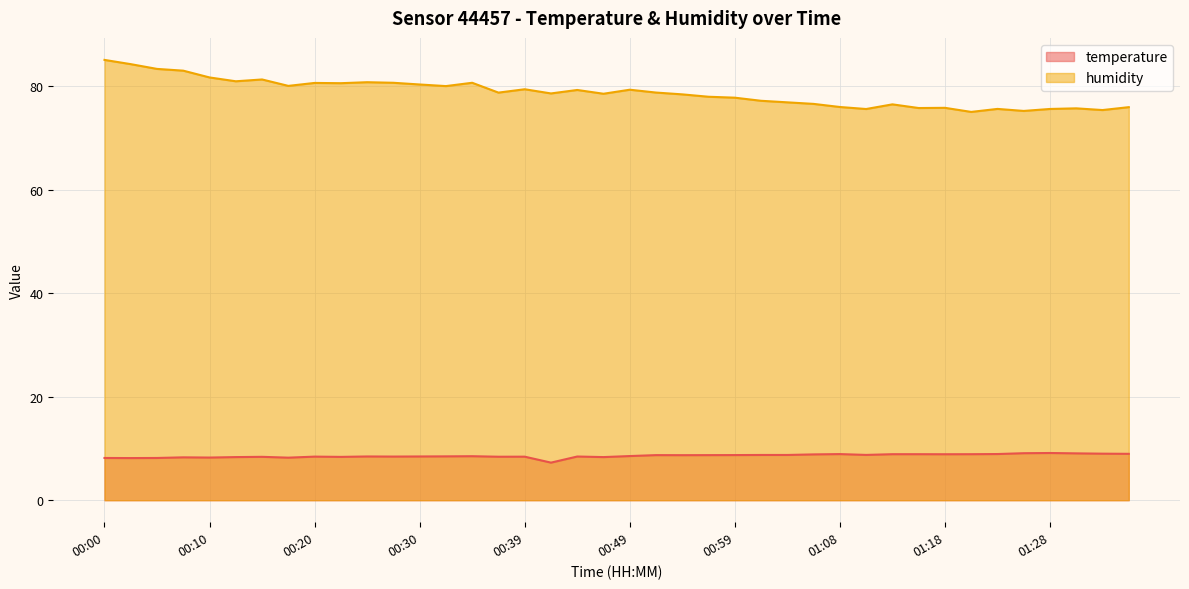

True or false: humidity and temperature intersect in this chart.

False